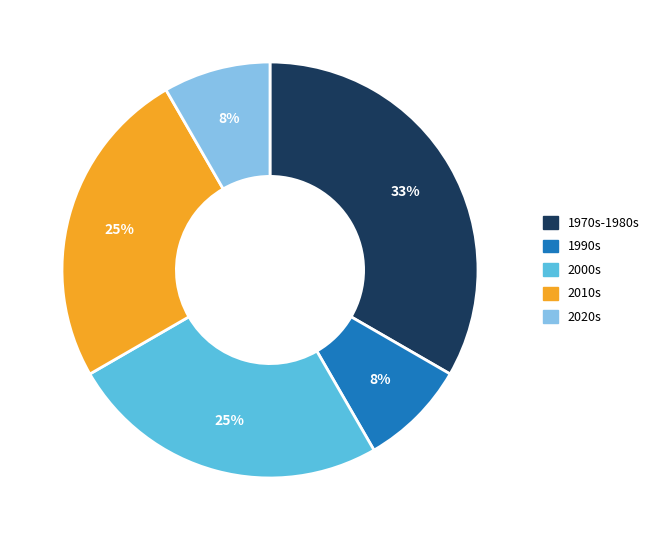

Is there any slice that represents more than half of the pie?

No